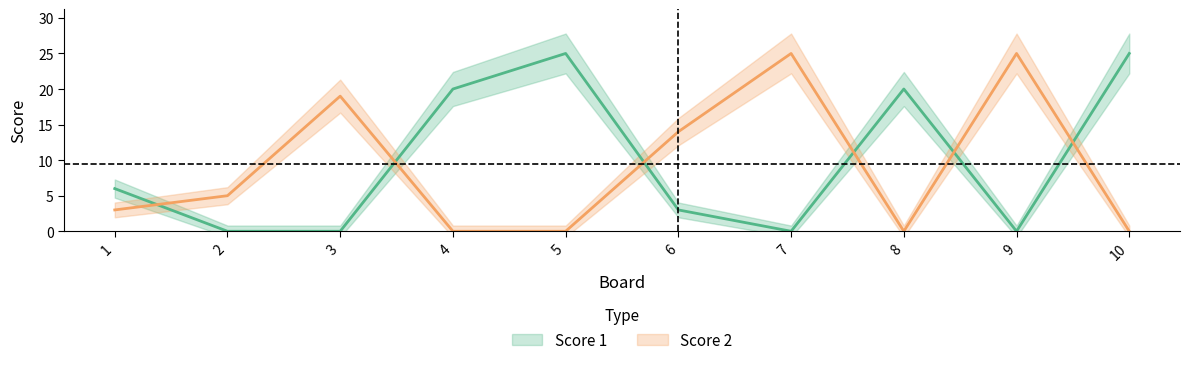

How many lines are shown in the chart?

2